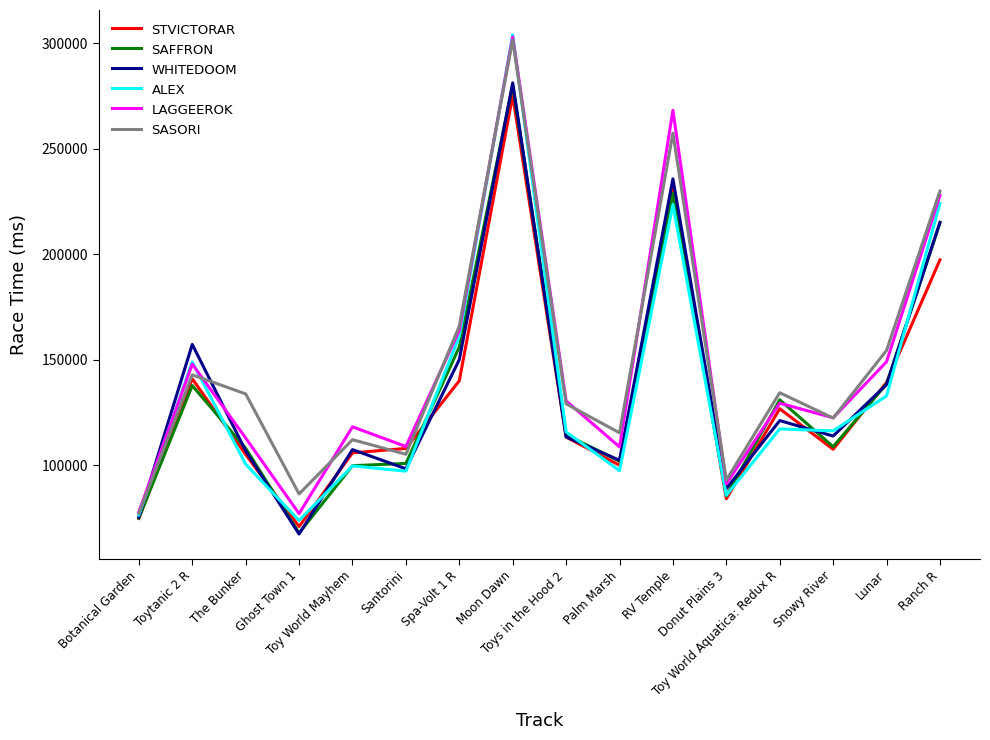

What is the sum of all WHITEDOOM values?

2172854